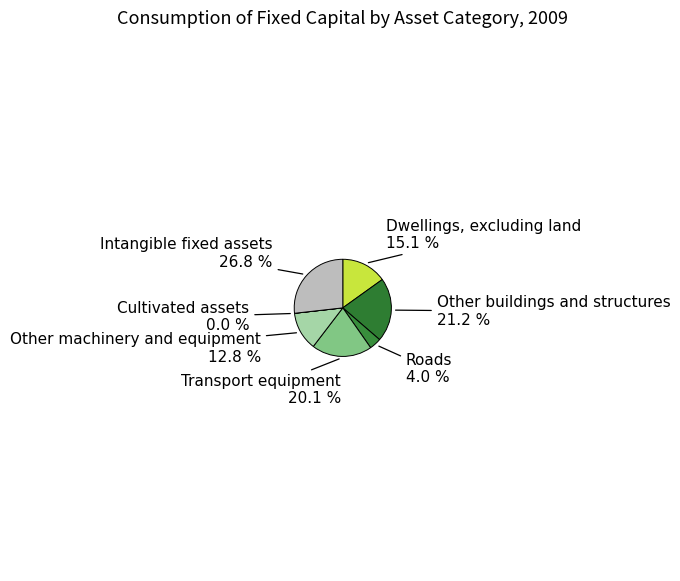

What is the largest slice in the pie chart?

Intangible fixed assets